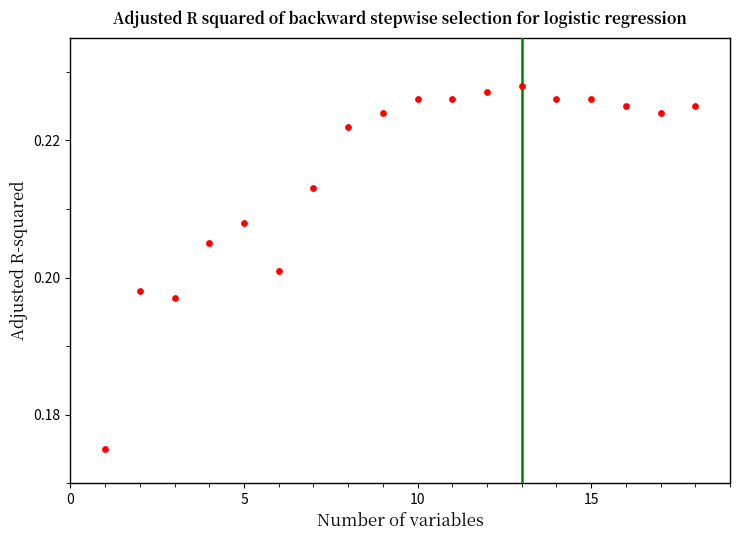

What is the range of X values (max minus min)?

17.0